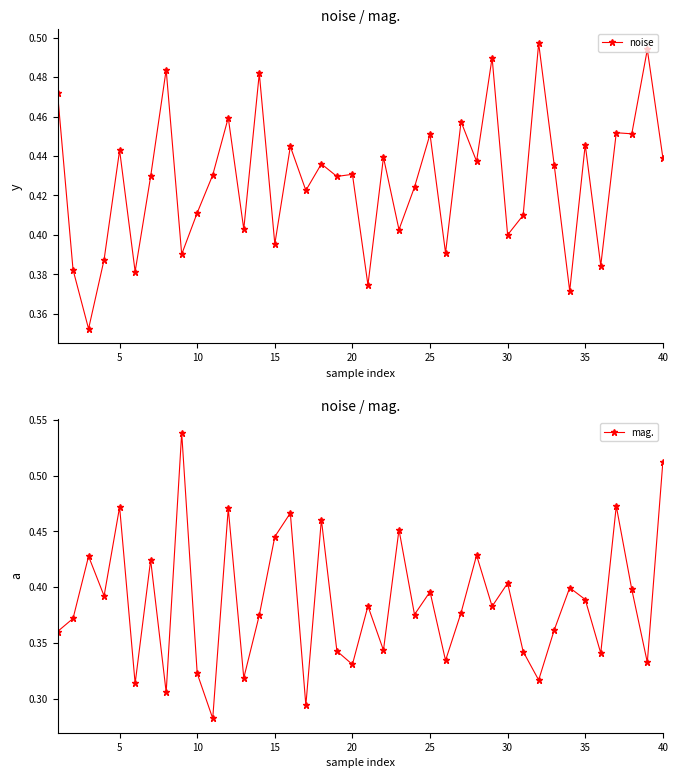

True or false: mag. and noise cross at least once.

True